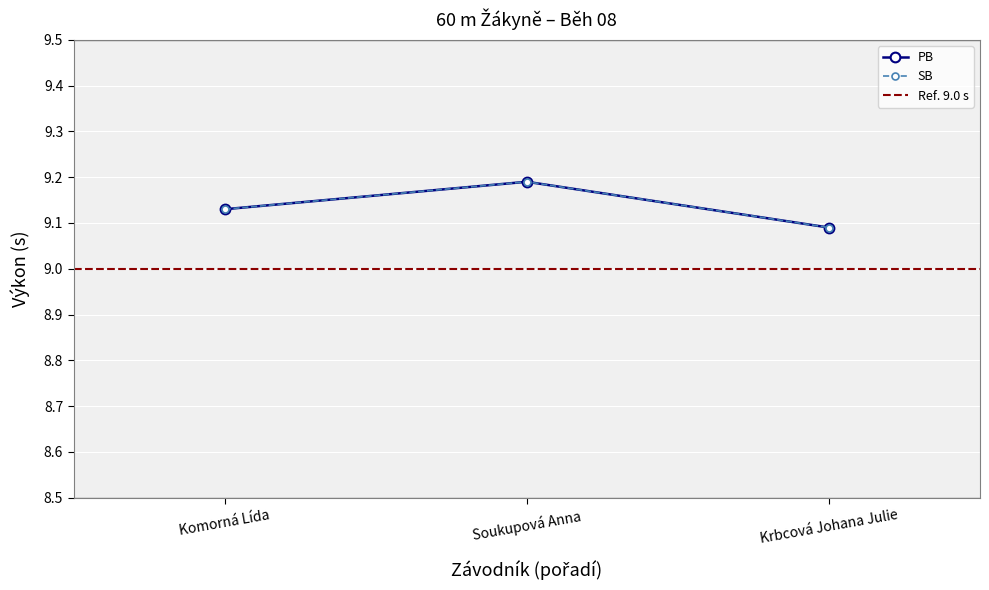

Which series changed the most between Soukupová Anna and Krbcová Johana Julie?

PB